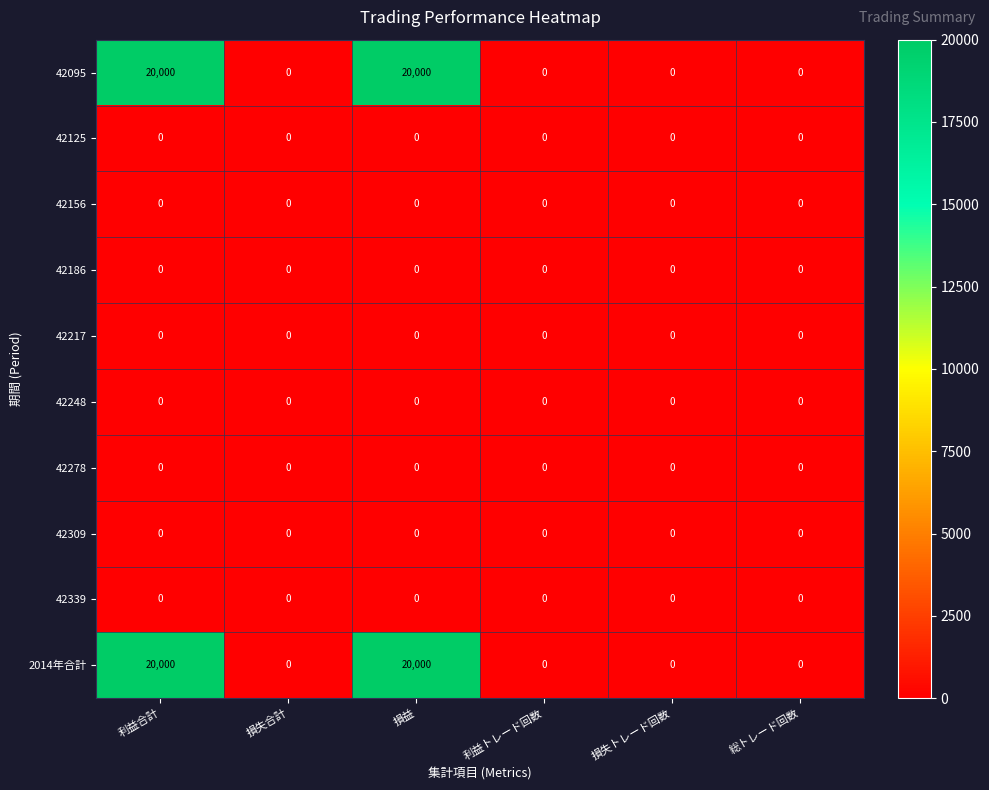

What is the sum of all 42095 values?

40000